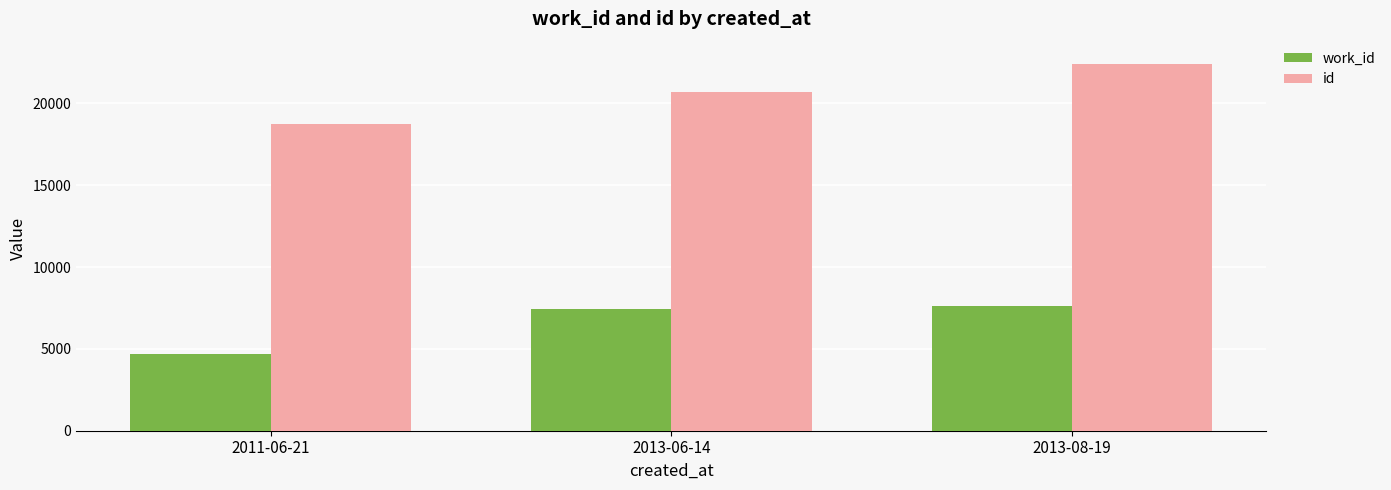

Is the value of work_id at 2011-06-21 greater than the value of id at 2013-06-14?

No